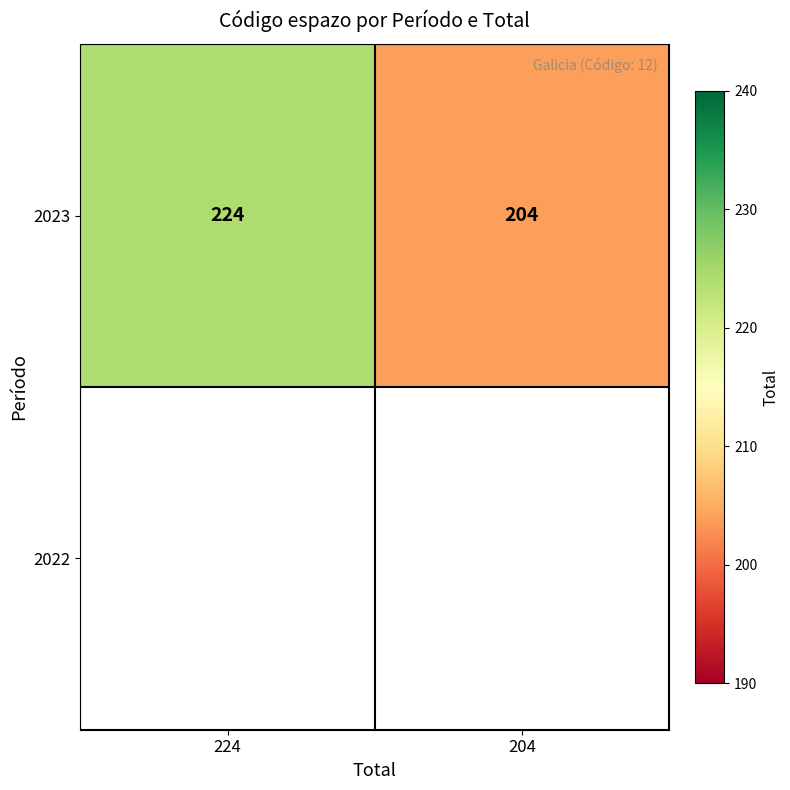

True or false: the data shows 88 at 204.

False